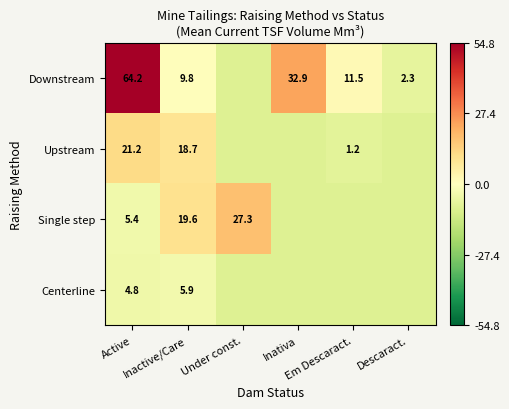

What is the difference between the Downstream values at Descaract. and Inativa?

30.5